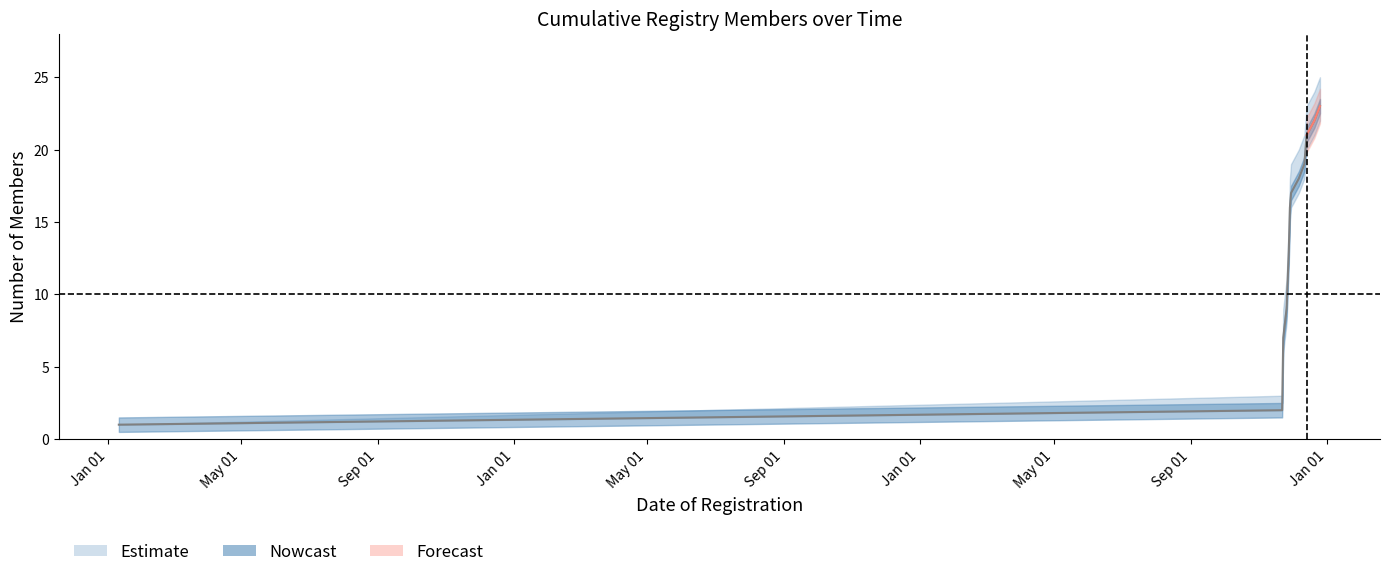

What is the difference between the maximum and second lowest values in the lower_bound series?

20